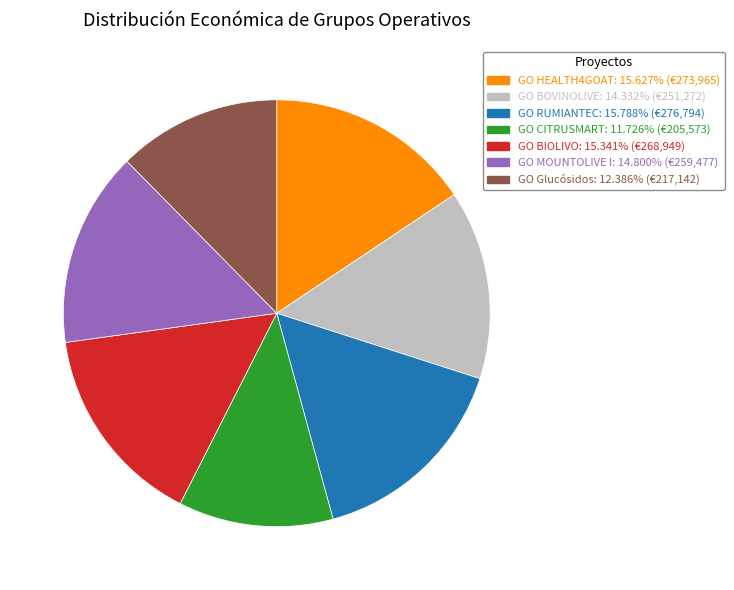

Does any single category account for the majority?

No